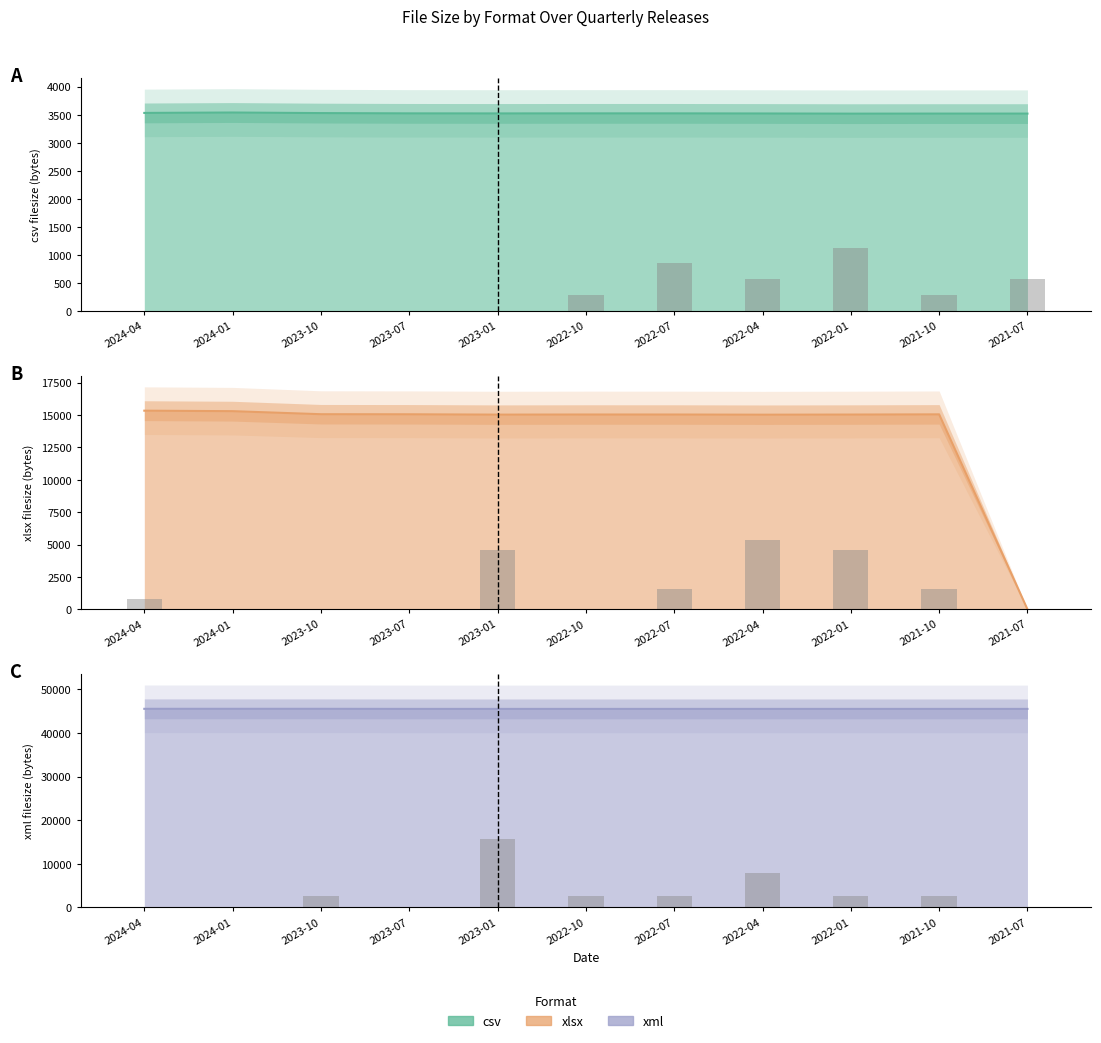

Are the bars horizontal?

No